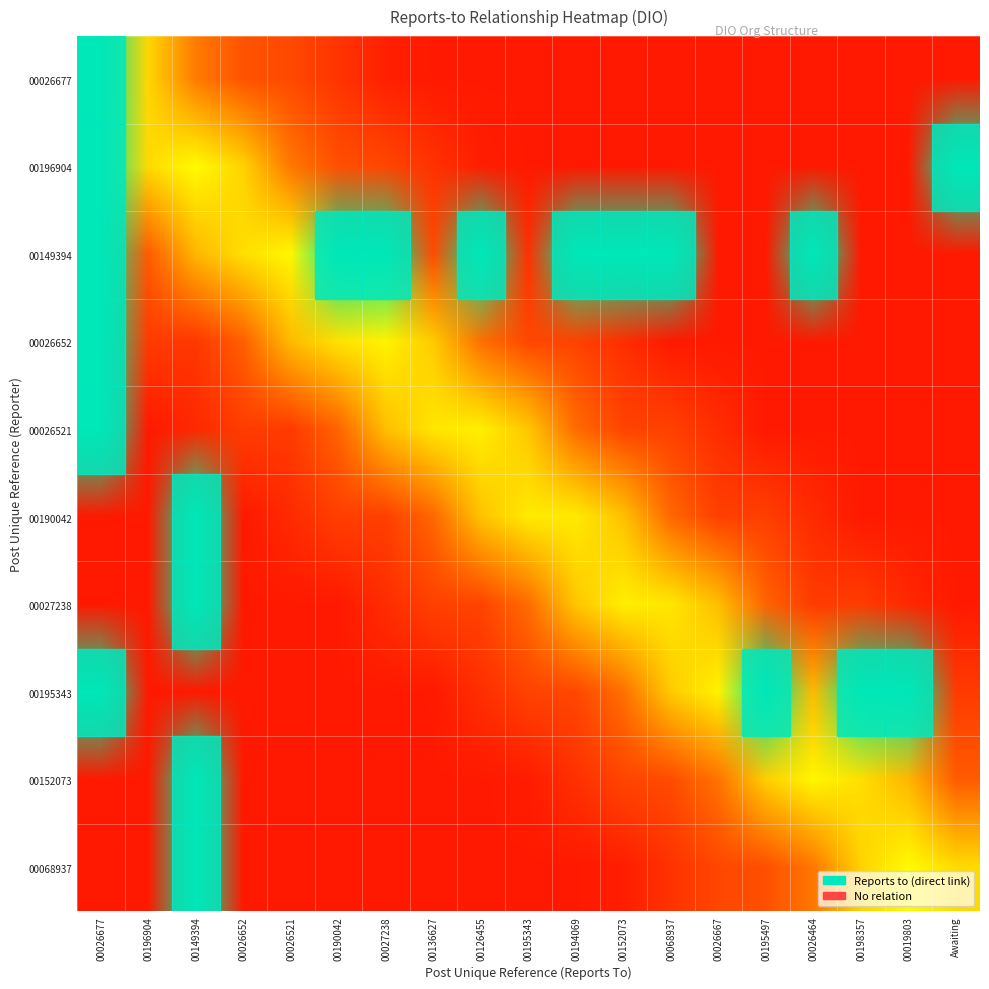

Reading right to left, list all the values displayed in this chart.

00026677: 0	0	0	0	0	0	0	0	0	0	0	0	0	0	0	0	0	0	1
00196904: 1	0	0	0	0	0	0	0	0	0	0	0	0	0	0	0	0	0	1
00149394: 0	0	0	1	0	0	1	1	1	0	1	0	1	1	0	0	0	0	1
00026652: 0	0	0	0	0	0	0	0	0	0	0	0	0	0	0	0	0	0	1
00026521: 0	0	0	0	0	0	0	0	0	0	0	0	0	0	0	0	0	0	1
00190042: 0	0	0	0	0	0	0	0	0	0	0	0	0	0	0	0	1	0	0
00027238: 0	0	0	0	0	0	0	0	0	0	0	0	0	0	0	0	1	0	0
00195343: 0	1	1	0	1	0	0	0	0	0	0	0	0	0	0	0	0	0	1
00152073: 0	0	0	0	0	0	0	0	0	0	0	0	0	0	0	0	1	0	0
00068937: 0	0	0	0	0	0	0	0	0	0	0	0	0	0	0	0	1	0	0